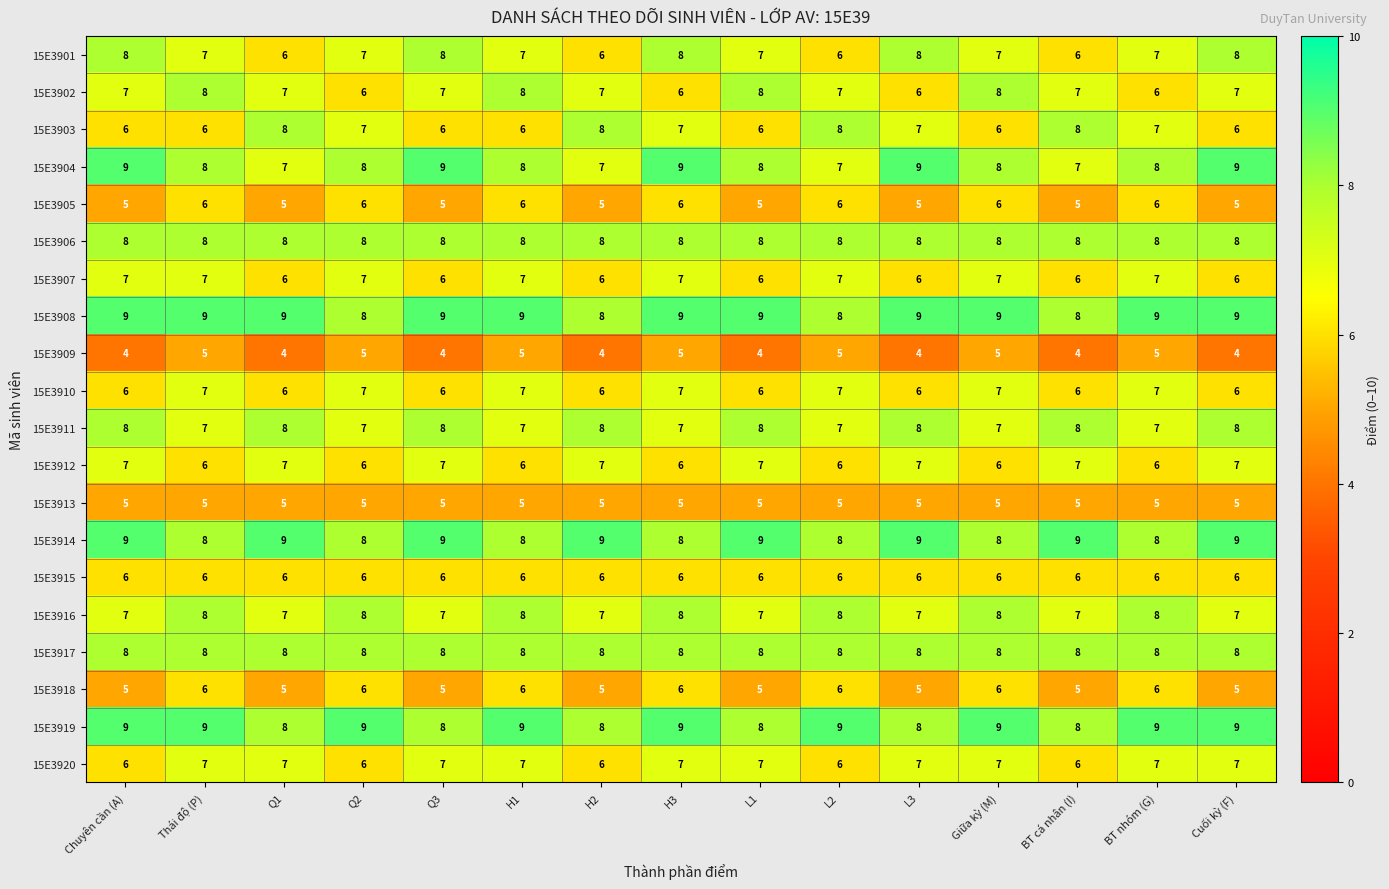

What is the approximate value of 15E3901 at Giữa kỳ (M)?

7